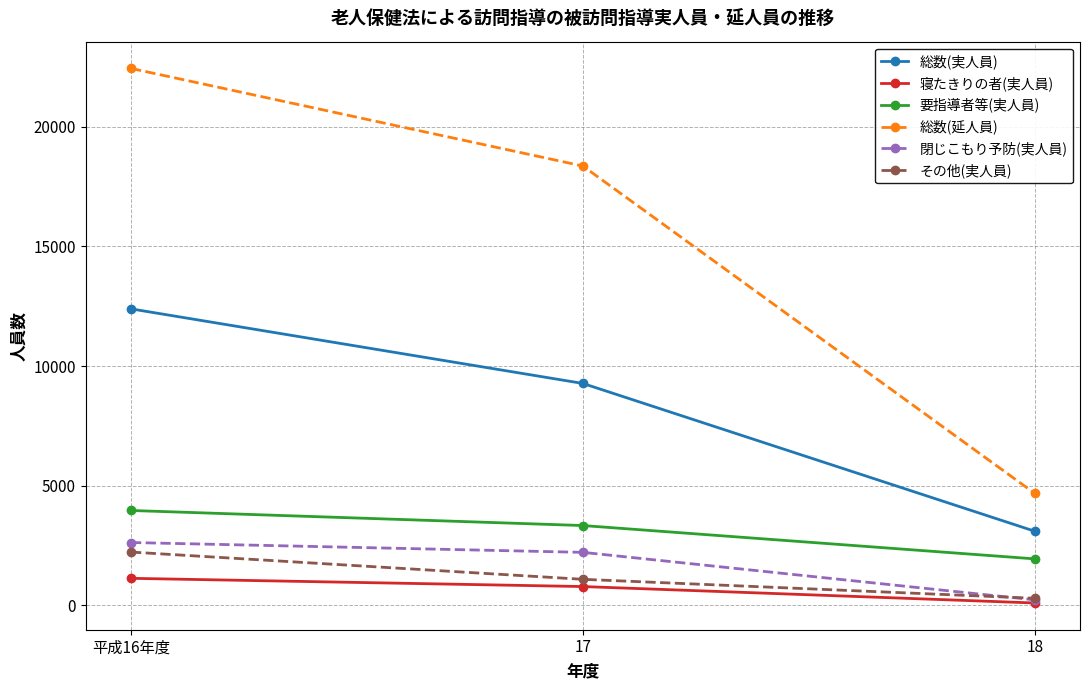

How many lines are shown in the chart?

6